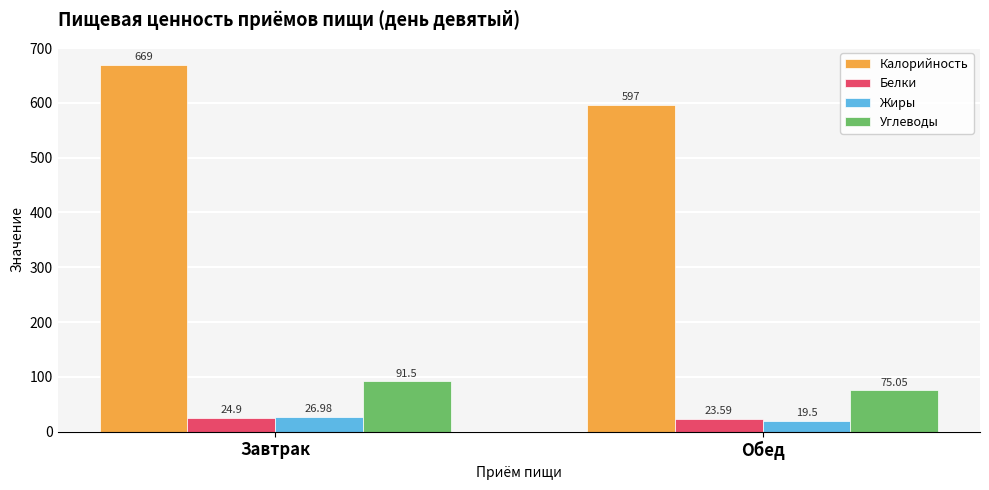

What is the approximate value of Калорийность at Обед?

597.0